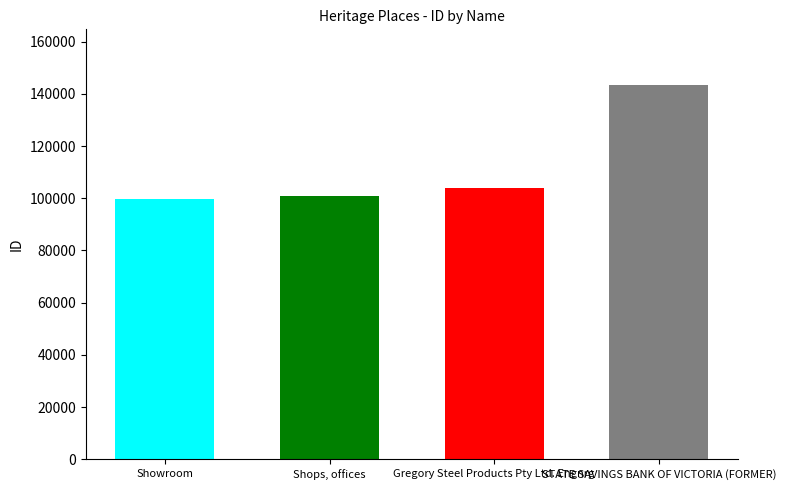

What is the ratio of the value at STATE SAVINGS BANK OF VICTORIA (FORMER) to the value at Gregory Steel Products Pty Ltd. Engnrg?

1.4